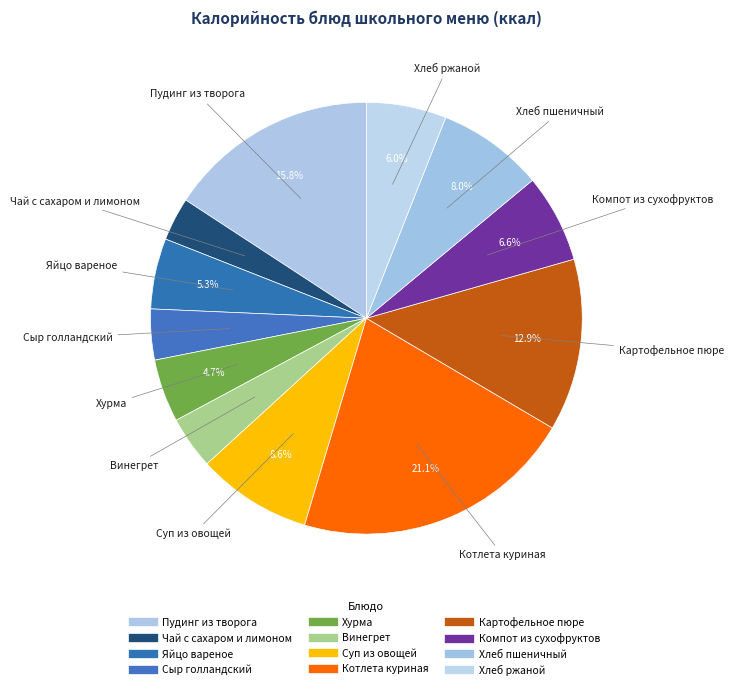

How much of the chart is everything except Котлета куриная?

78.9%